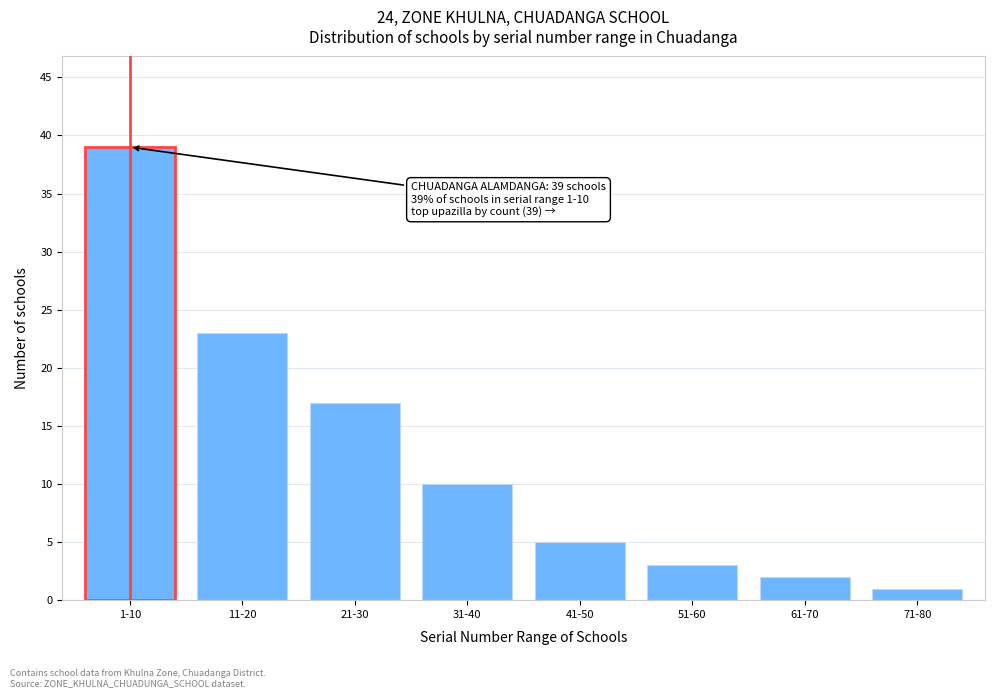

Reading left to right, transcribe all the data shown in this chart.

39	23	17	10	5	3	2	1